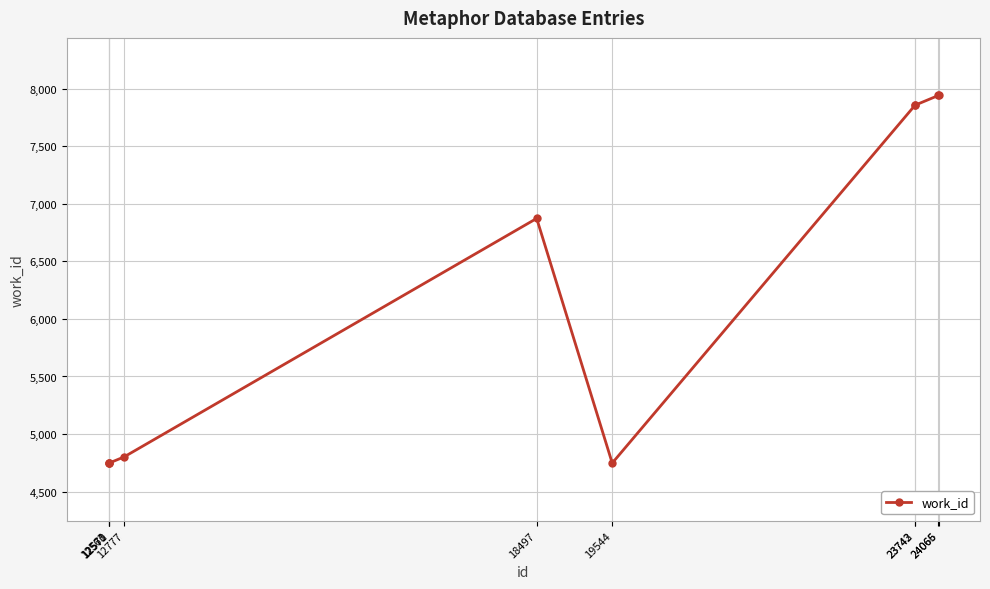

What is the change in value from 12570 to 18497?

+2125